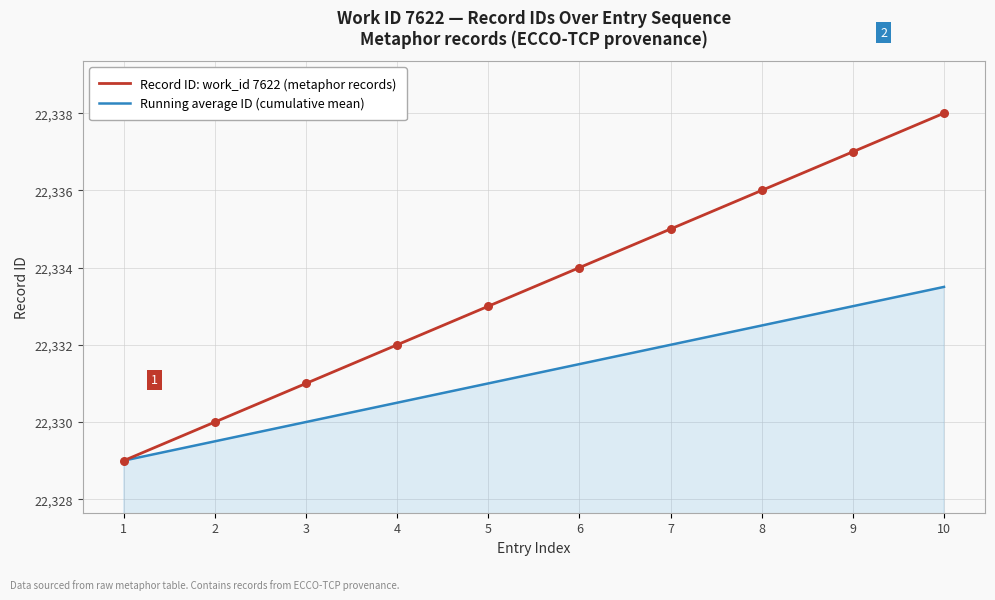

Which series has the largest total across all categories?

Record ID: work_id 7622 (metaphor records)